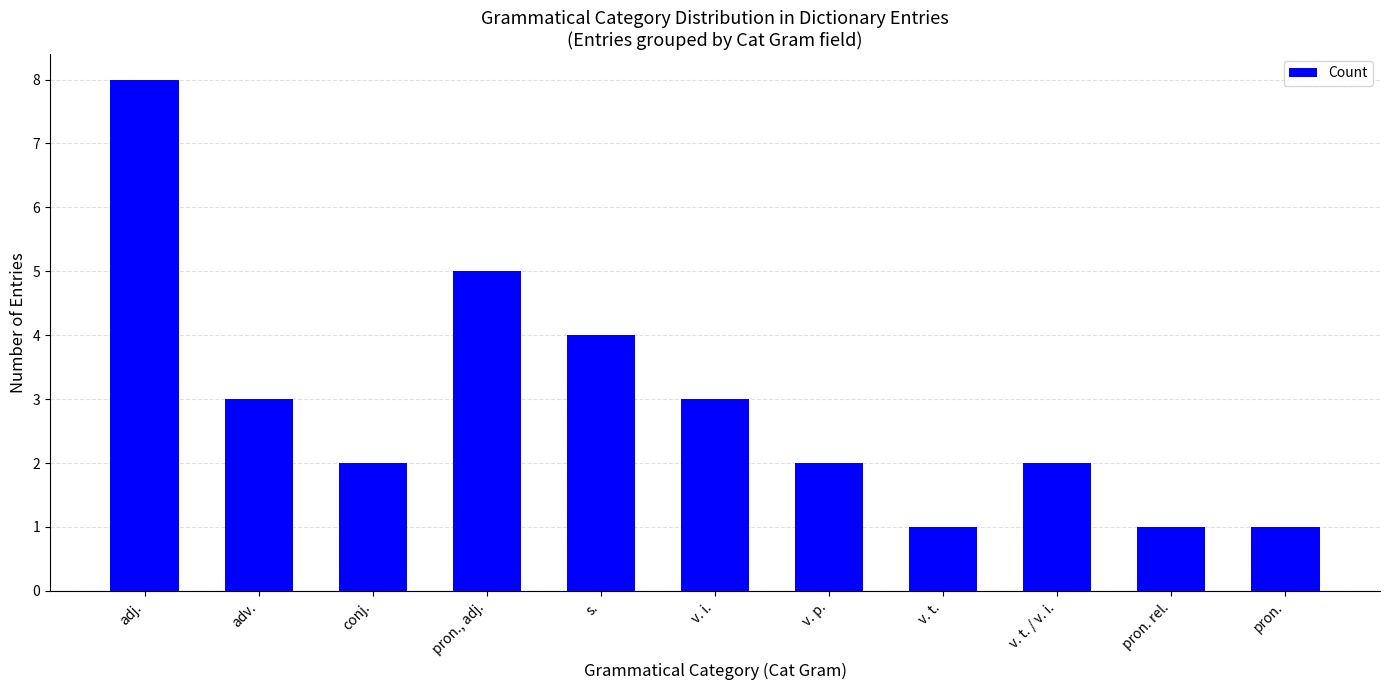

Which has a higher value, adj. or v. t.?

adj.